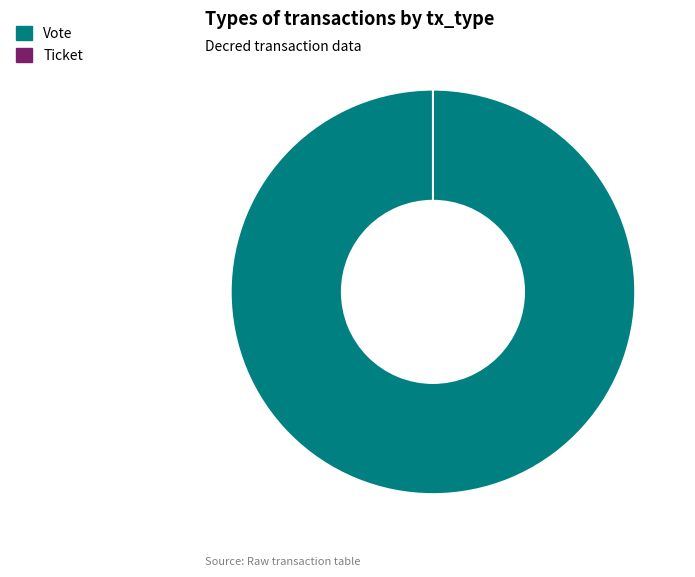

To the nearest percent, what is the combined percentage of Ticket and Vote?

100%